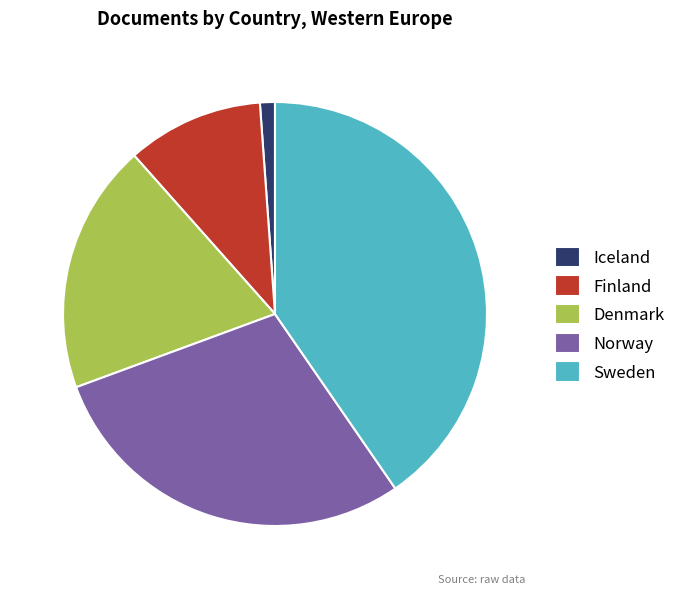

Is it true that Sweden is 46% of the pie?

False